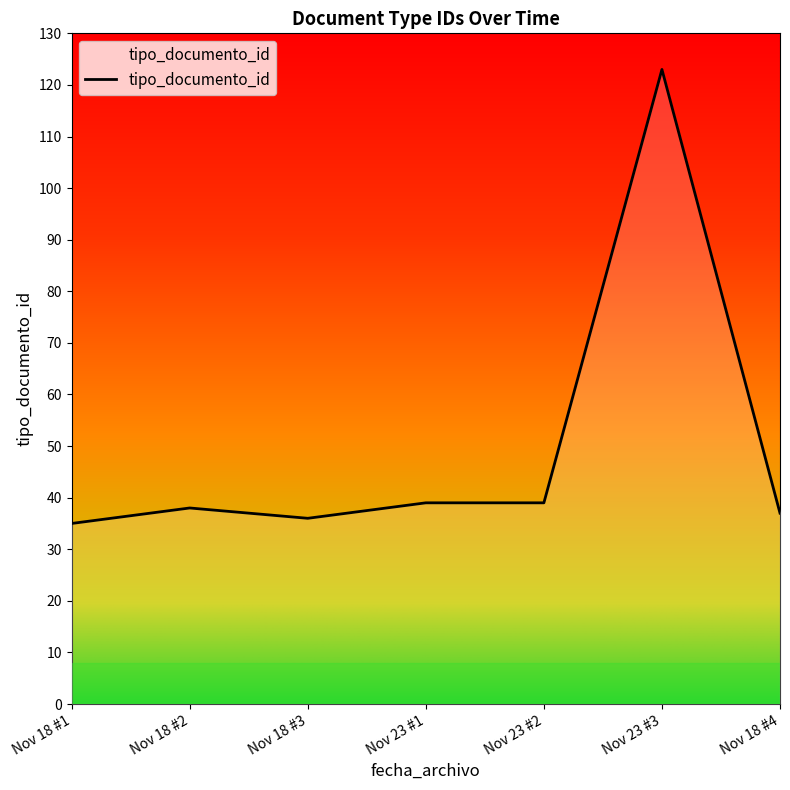

What is the ratio of the value at Nov 18 #2 to the value at Nov 18 #1?

1.1